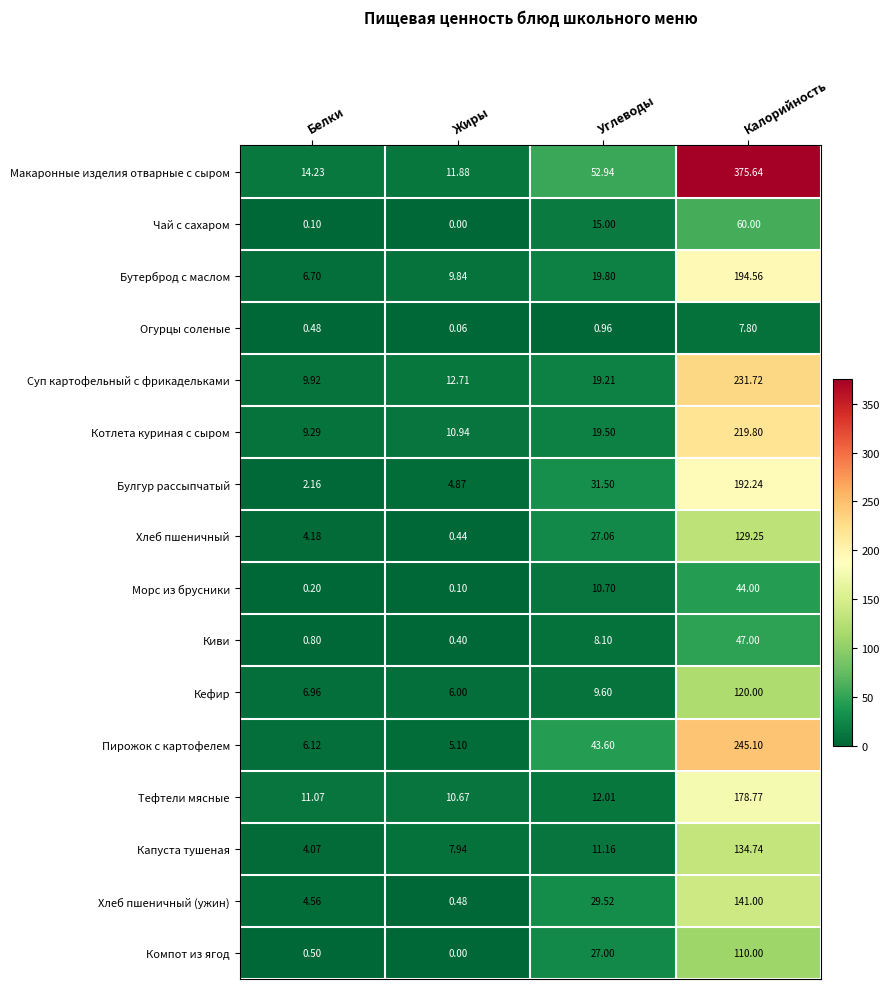

Which label corresponds to the largest value in the chart?

Калорийность